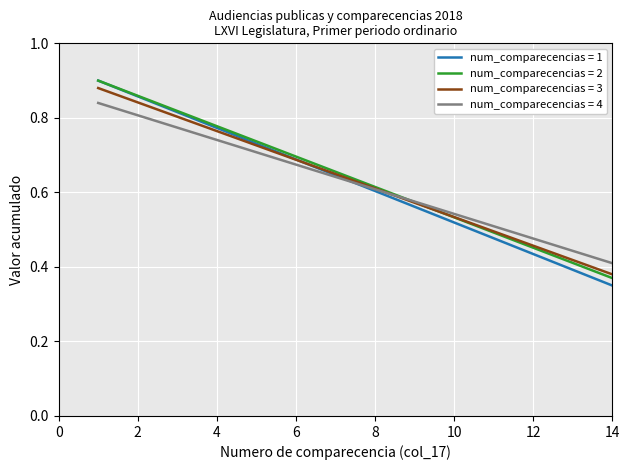

Which series has the largest range (max minus min)?

num_comparecencias = 1